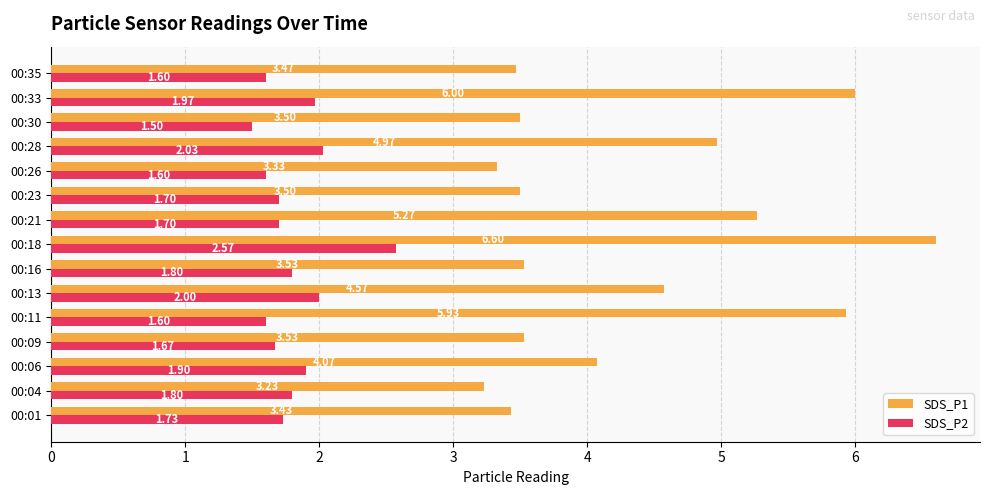

At which category is the sum across all series the highest?

00:18